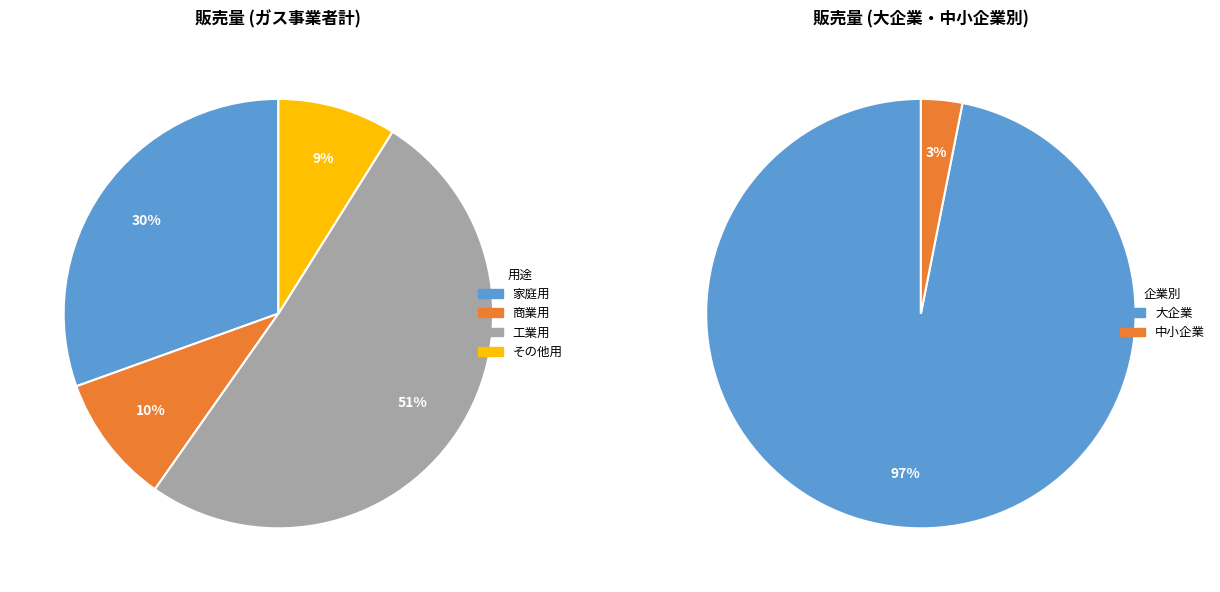

Rank the categories by value from lowest to highest.

その他用, 商業用, 家庭用, 工業用